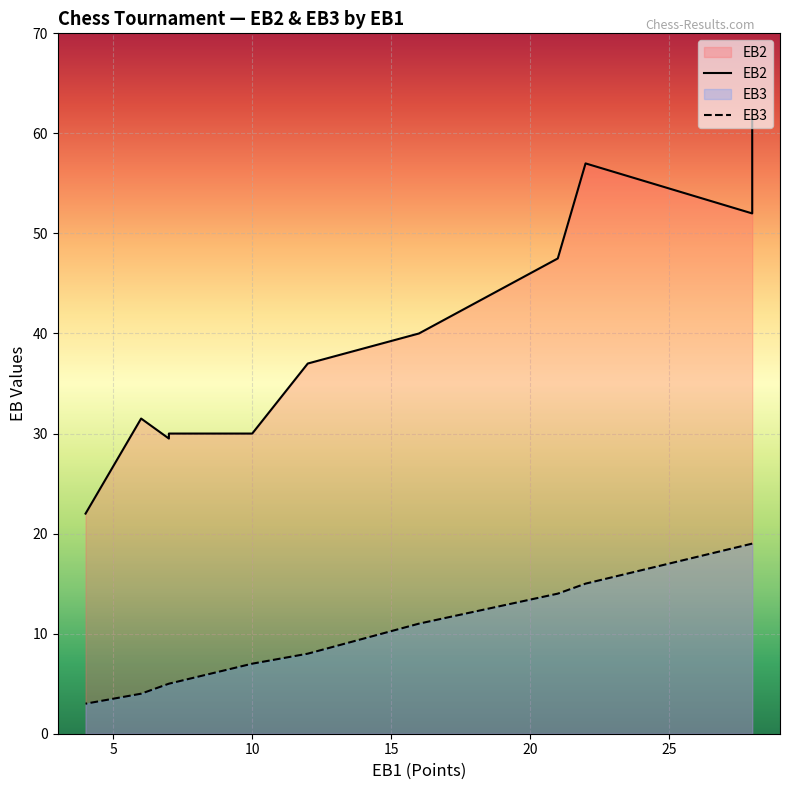

What is the difference between the EB2 values at 6 and 21?

16.0